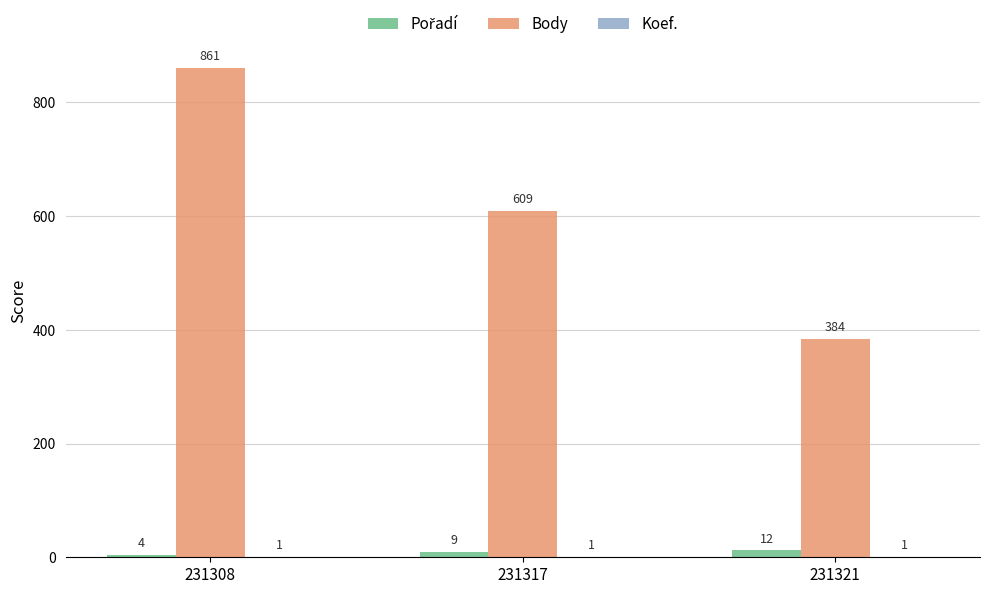

Which series changed the most between 231308 and 231317?

Body